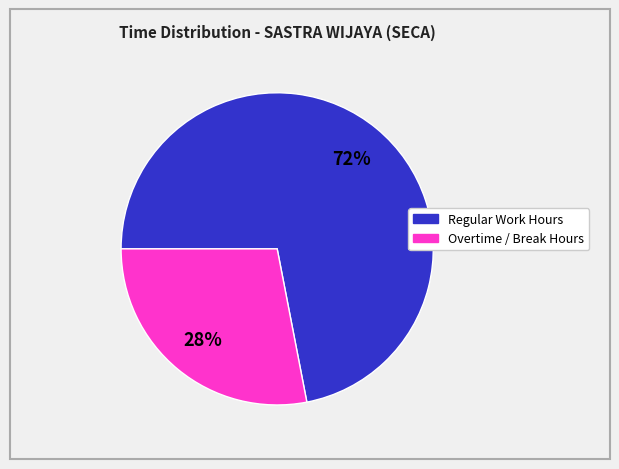

How many slices are in this pie chart?

2